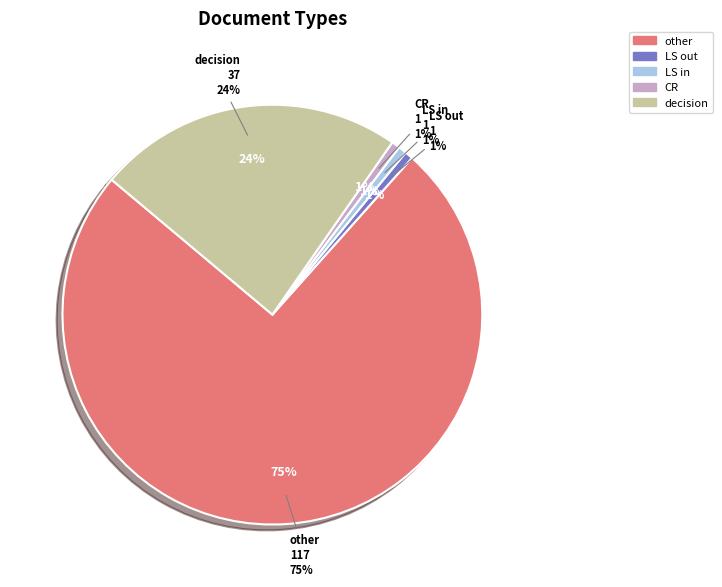

Rank the categories by value from lowest to highest.

LS out, LS in, CR, decision, other